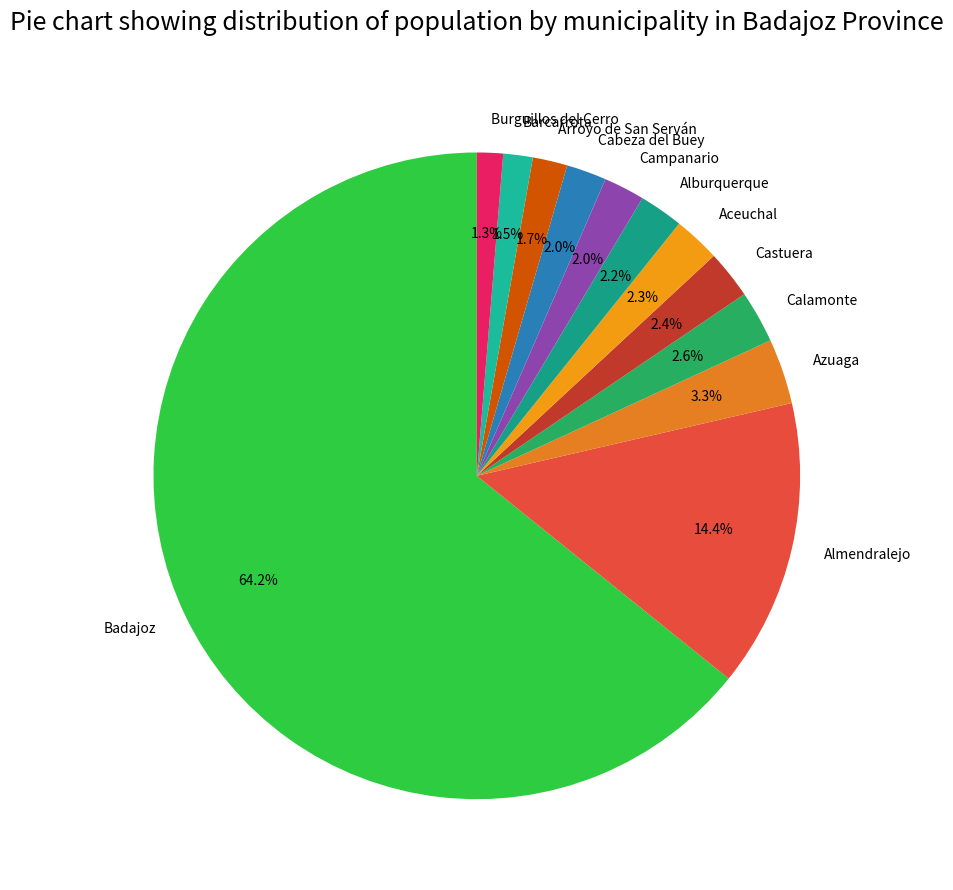

Is Burguillos del Cerro the majority of the pie?

No